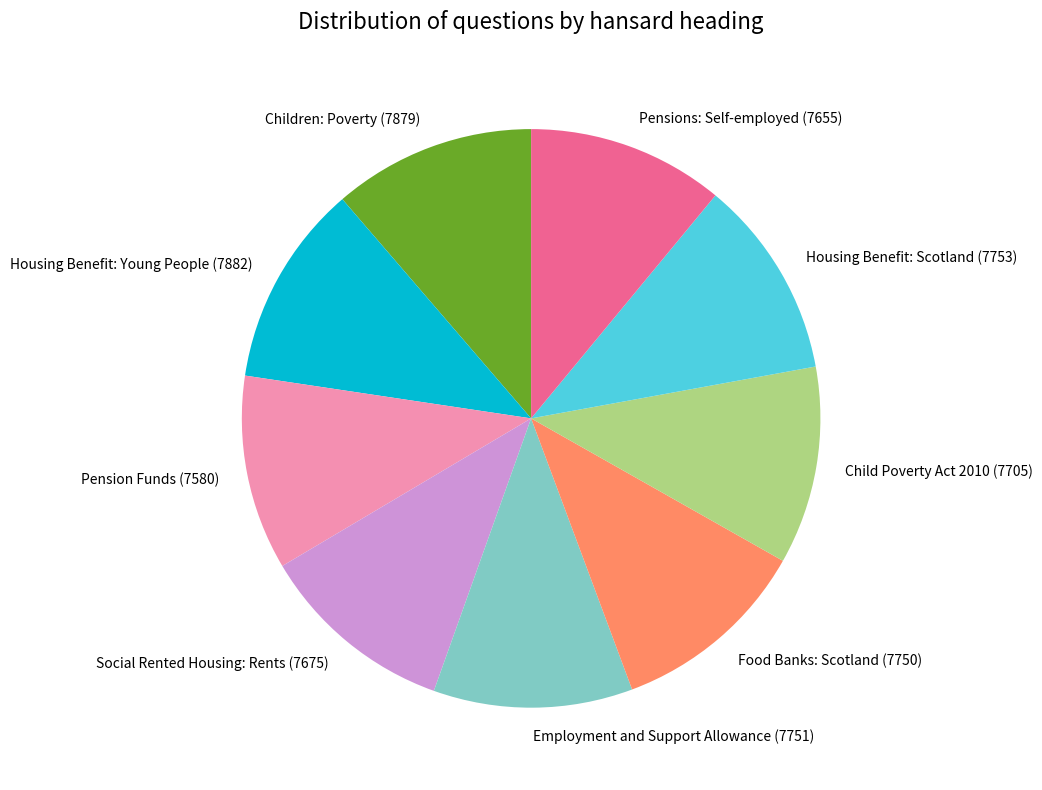

What is the ratio of the value at Pensions: Self-employed to the value at Housing Benefit: Young People?

1.0